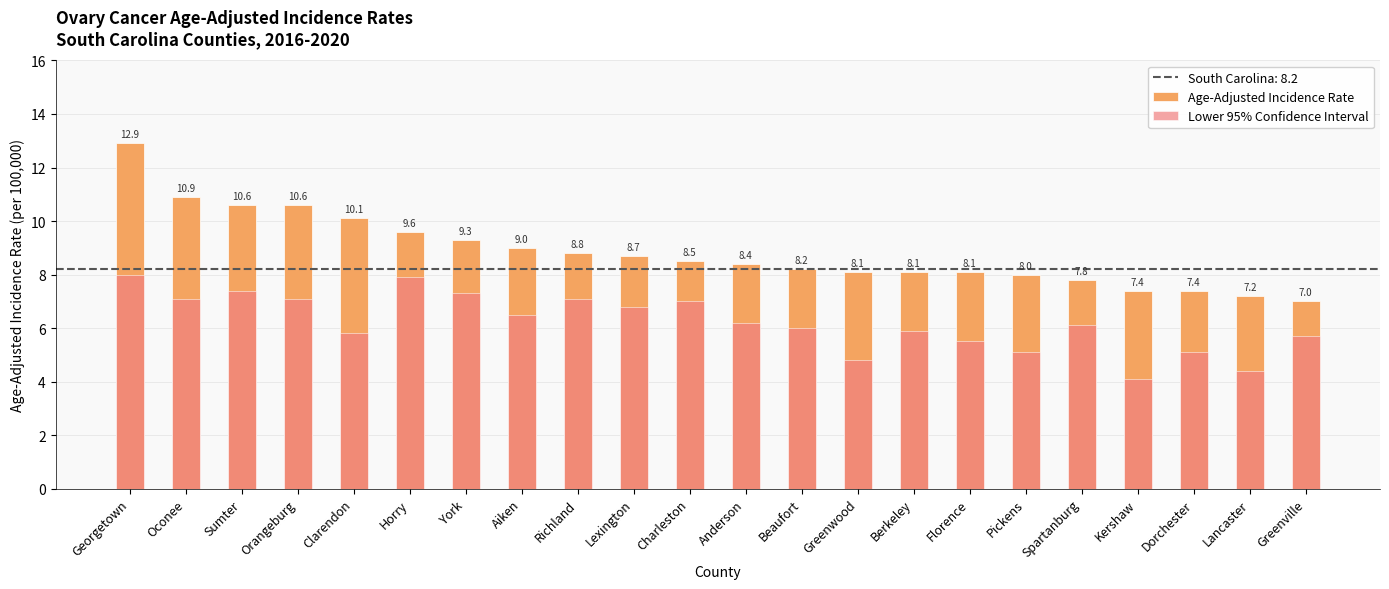

What is the sum of the Lower 95% Confidence Interval values at Clarendon and Orangeburg?

12.9